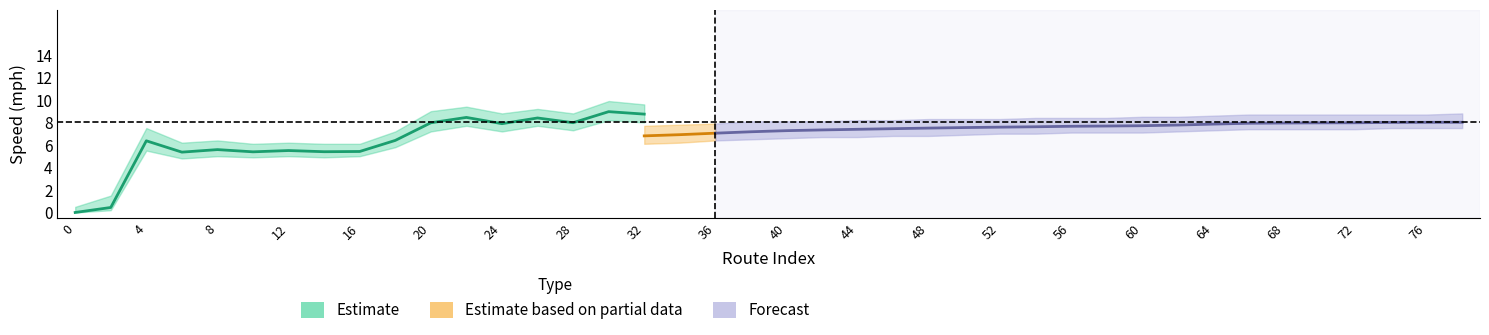

True or false: rptSpeed_lower and avgspeed_mph intersect in this chart.

True